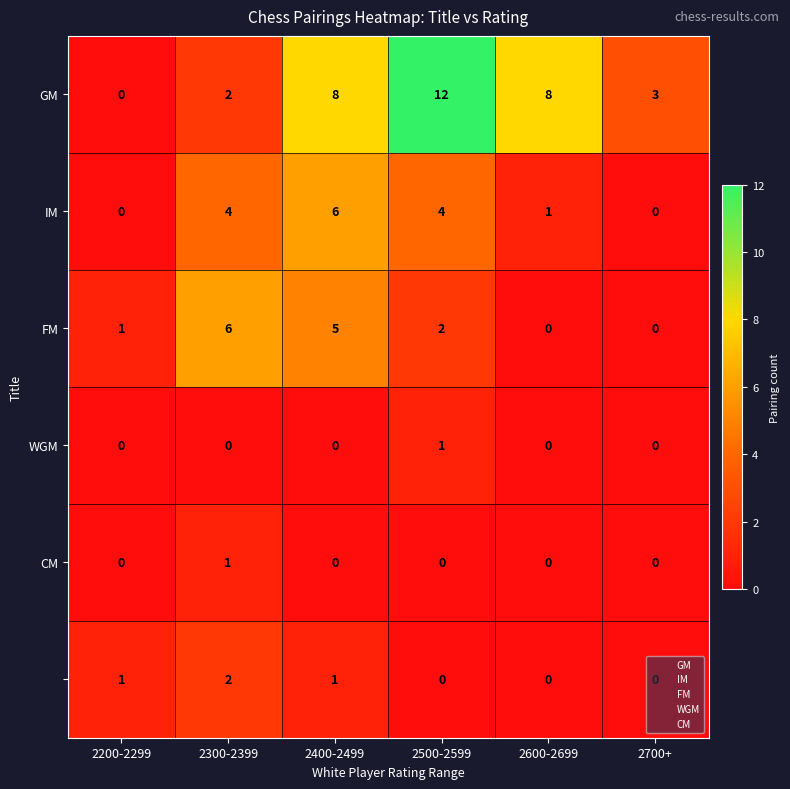

At which category is the sum across all series the highest?

2400-2499